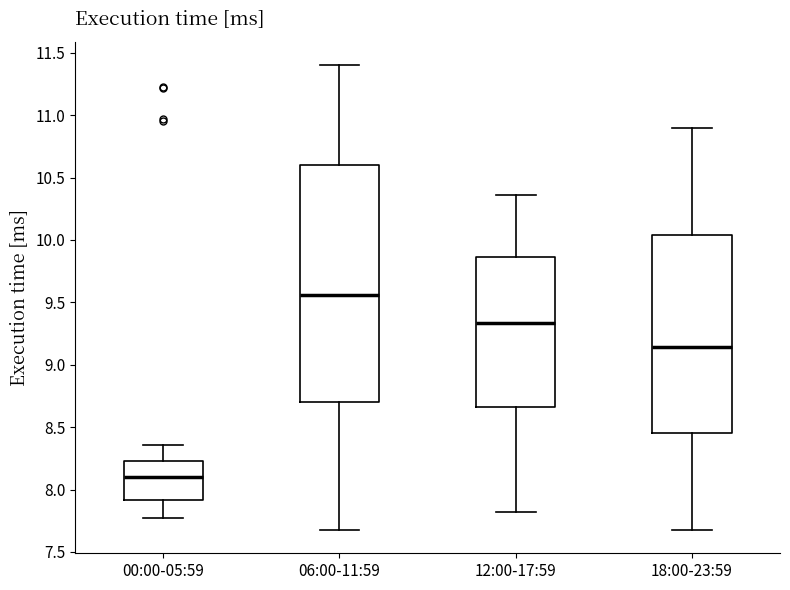

Where does the upper whisker of the box for 00:00-05:59 end on the y-axis? The values are not printed on the chart, so give them approximately, as read against the axis.

8.35